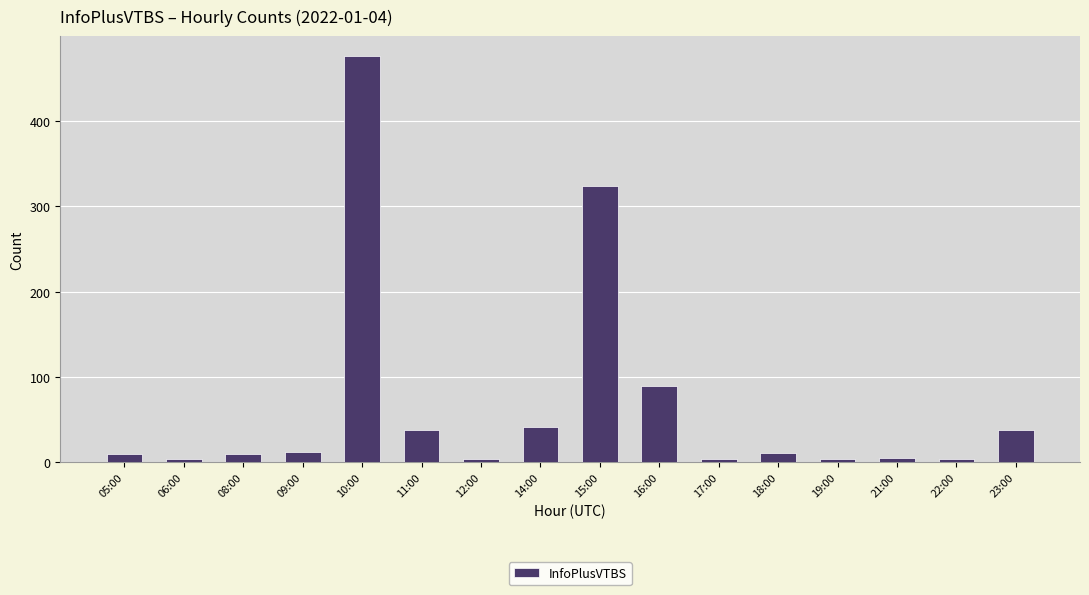

What is the difference between the maximum and minimum values?

473